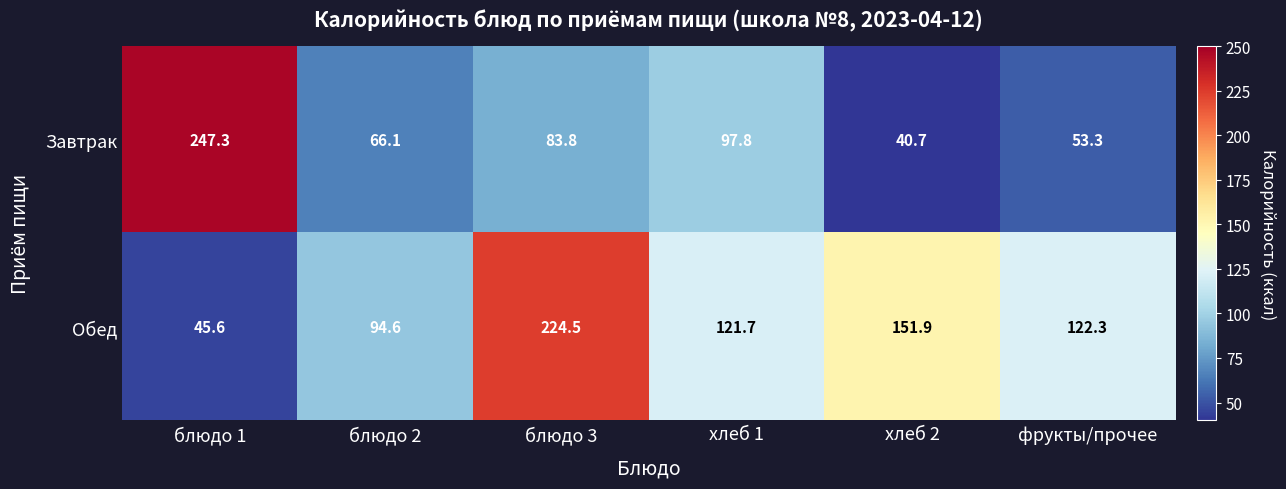

What is the maximum value shown in the chart?

247.3